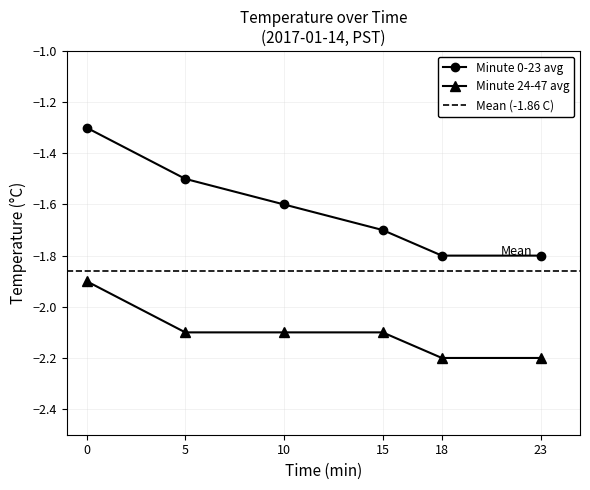

The value of Minute 0-23 avg at 18 is -2.5. True or false?

False